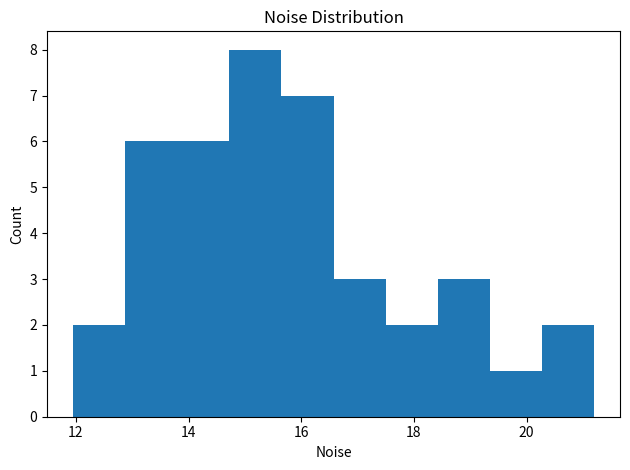

Reading left to right, list every bar in this chart as the range it spans on the x-axis followed by its height. Neither the bar edges nor the heights are printed on the chart, so give them approximately, as read against the axes.

12.0 to 12.8: 2
12.8 to 13.8: 6
13.8 to 14.8: 6
14.8 to 15.6: 8
15.6 to 16.6: 7
16.6 to 17.4: 3
17.4 to 18.4: 2
18.4 to 19.4: 3
19.4 to 20.2: 1
20.2 to 21.2: 2